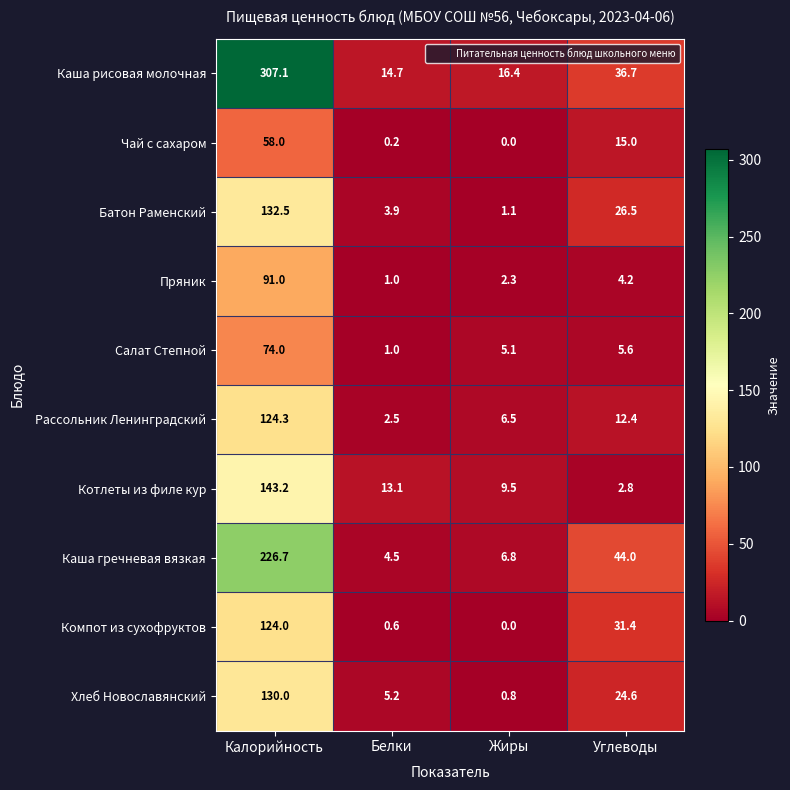

Read the Салат Степной value at Жиры.

5.1